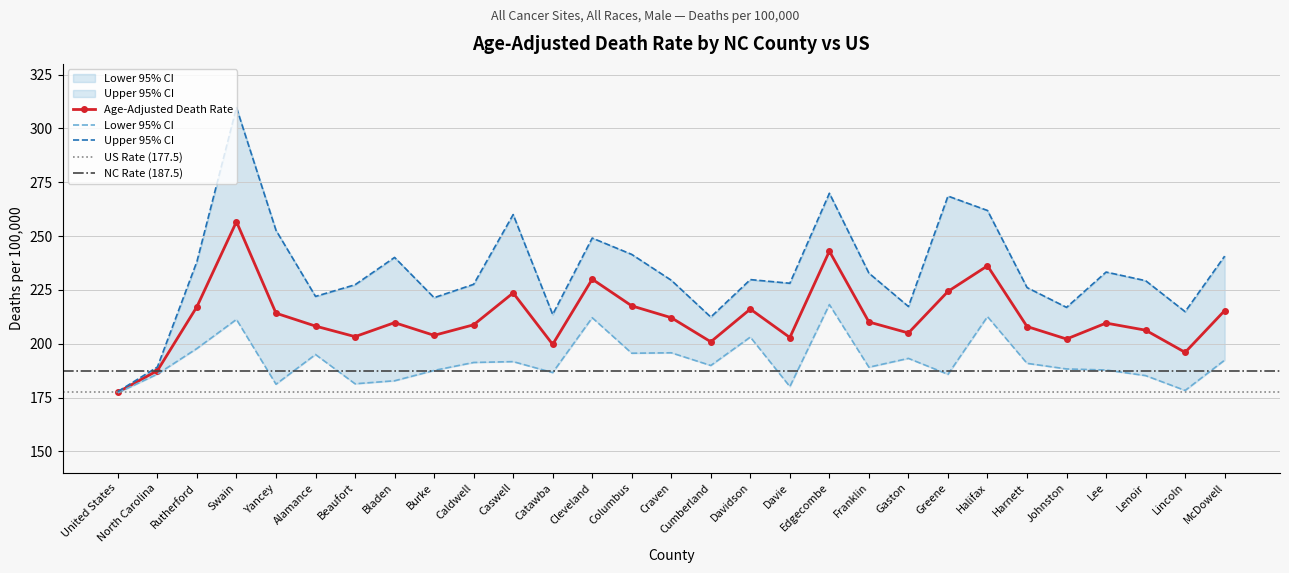

Rank the series at Alamance from highest to lowest value.

Upper 95% CI, Age-Adjusted Death Rate, Lower 95% CI